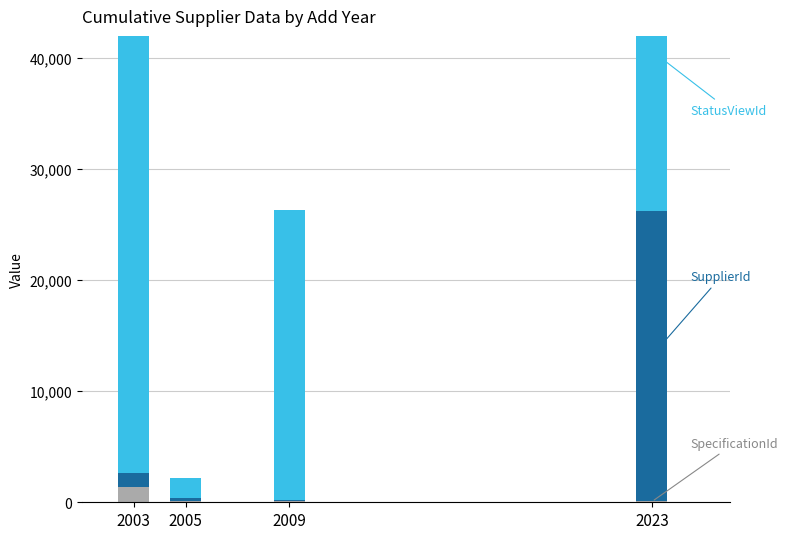

What is the value of the SpecificationId bar at the 4th from the left?

116